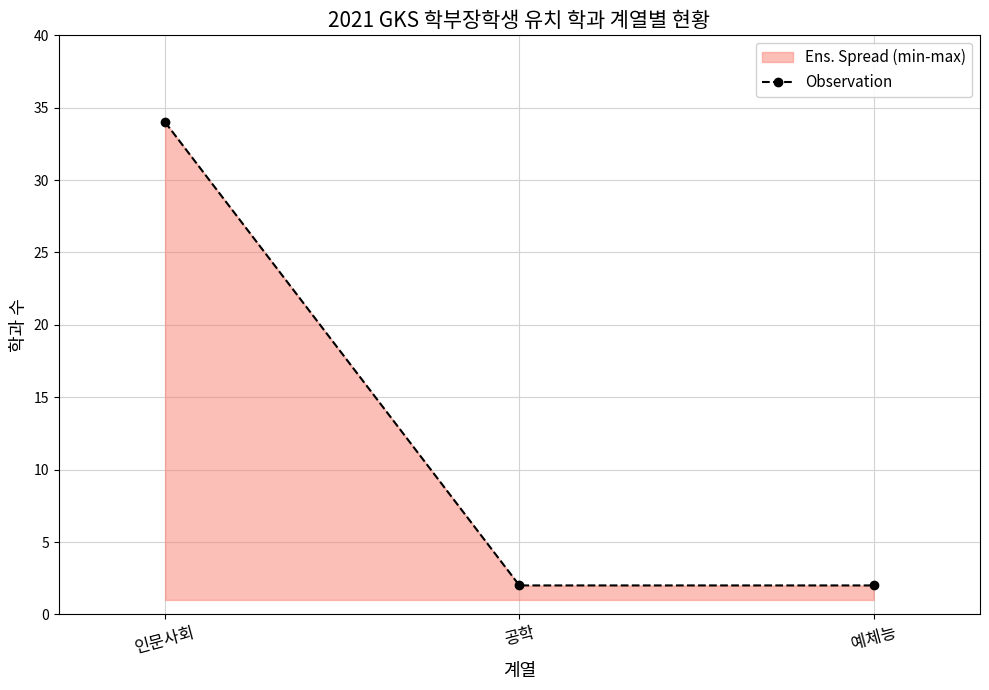

List the labels in order of value, largest first.

인문사회, 공학, 예체능